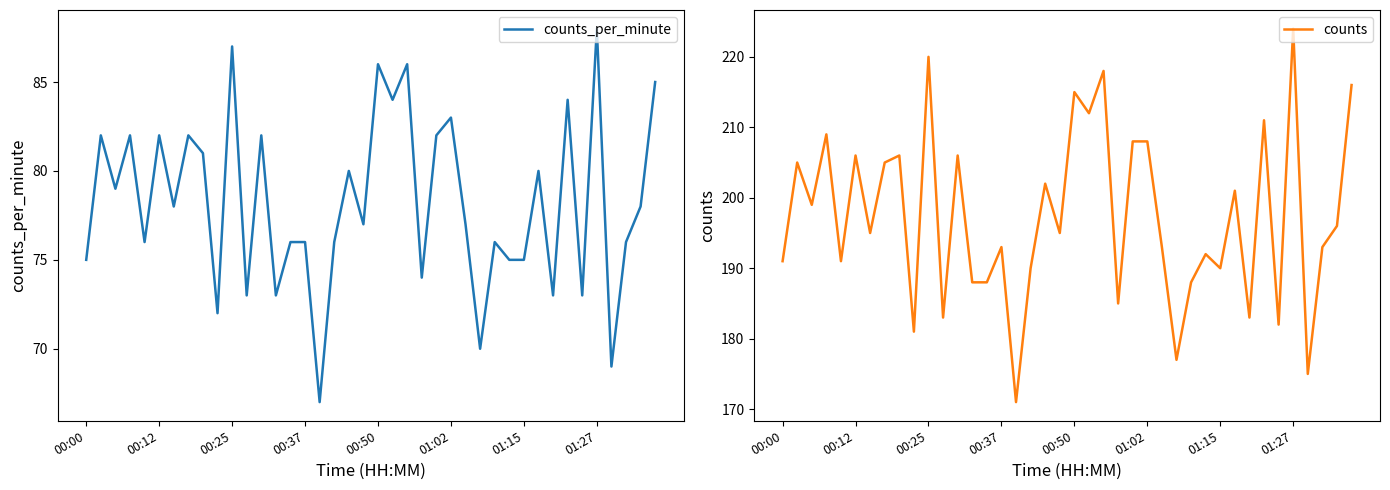

Is it true that counts equals 190 at 01:15?

True